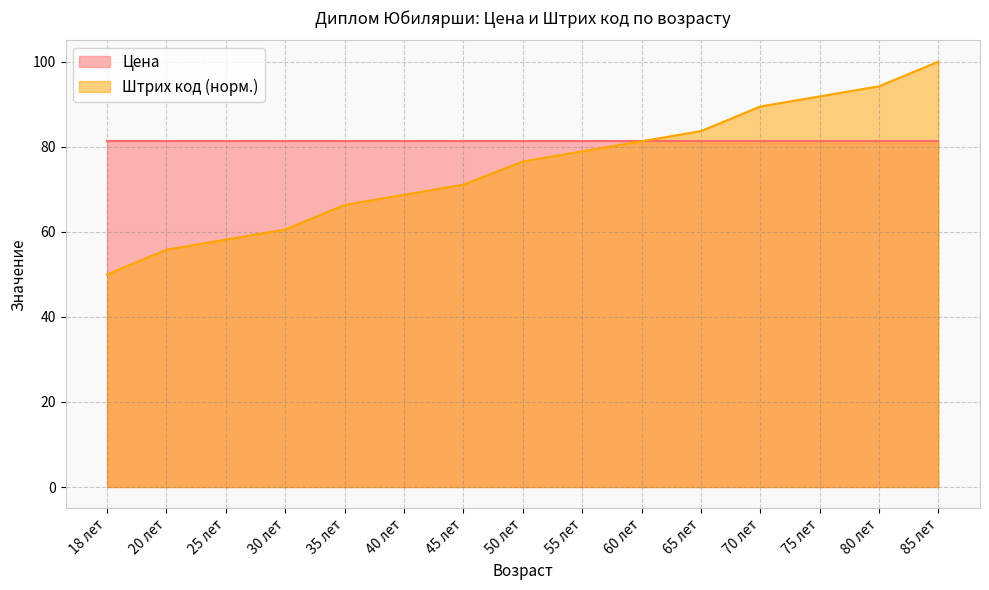

What is the label of the 10th point from the right?

40 лет